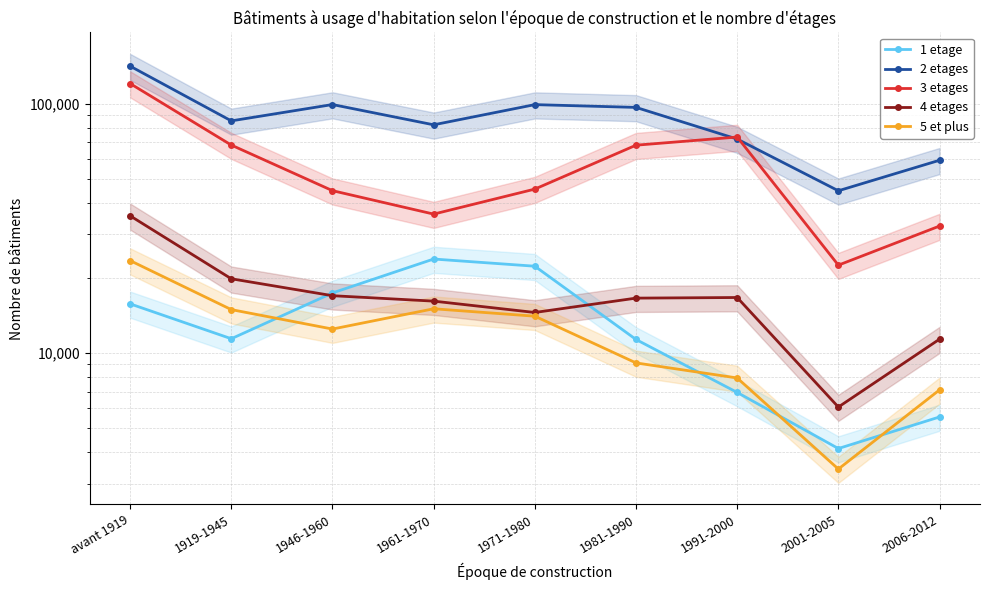

What is the minimum value shown in the chart?

3428